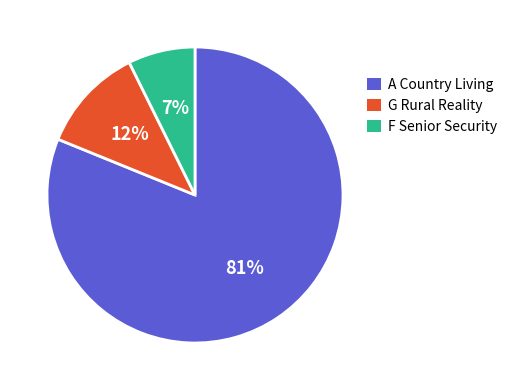

To the nearest percent, what is the average slice percentage?

33%